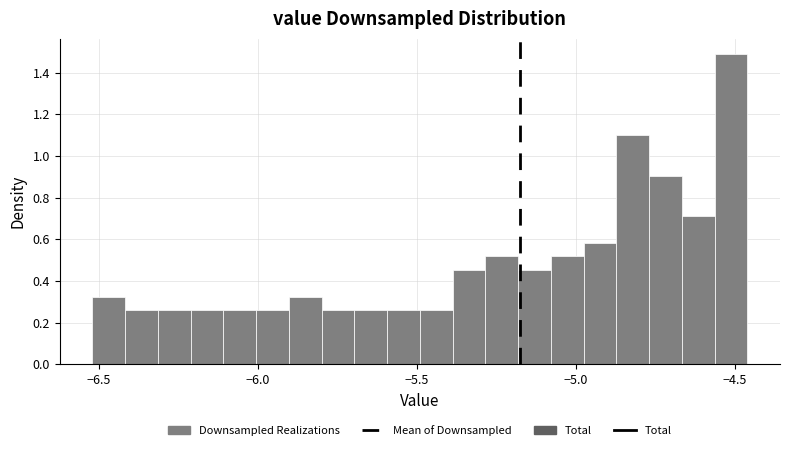

Around what value on the x-axis is the tallest bar? Give the approximate position of its centre, as read against the axis.

-4.50